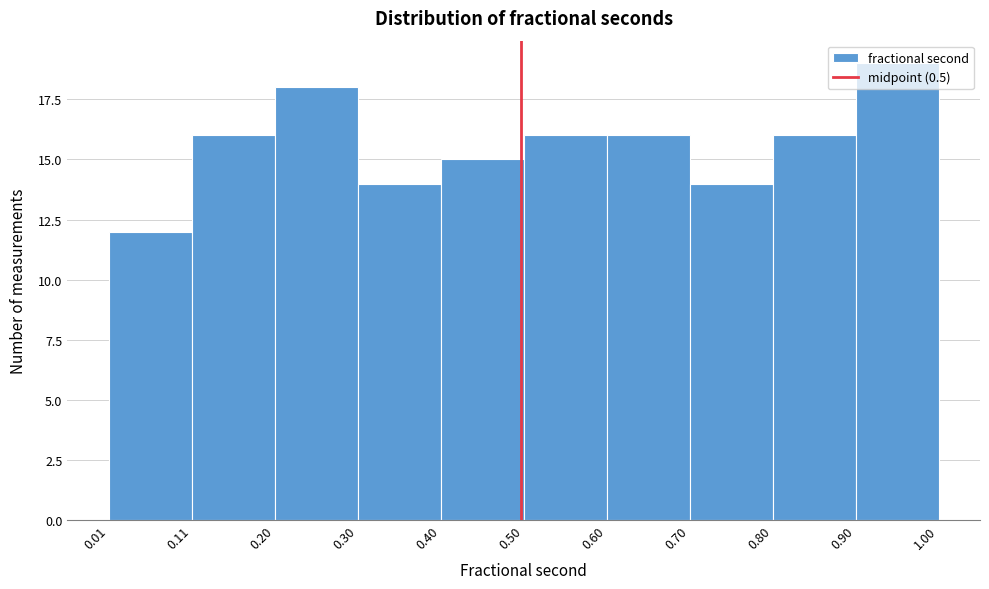

Reading left to right, transcribe this chart: for each bar, give the range it covers on the x-axis and its height. The values are not printed on the chart, so give them approximately, as read against the axis.

0.01 to 0.11: 12
0.11 to 0.20: 16
0.20 to 0.30: 18
0.30 to 0.40: 14
0.40 to 0.50: 15
0.50 to 0.60: 16
0.60 to 0.70: 16
0.70 to 0.80: 14
0.80 to 0.90: 16
0.90 to 1.00: 19